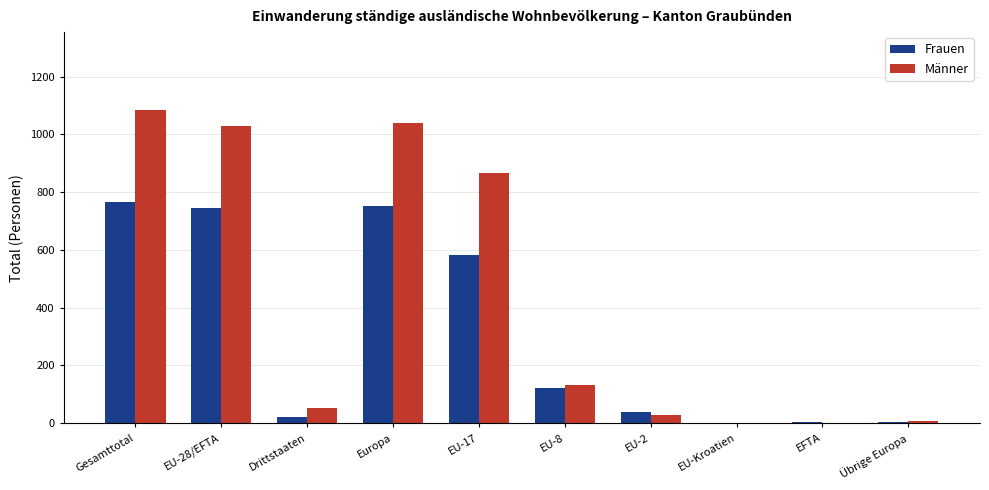

Which label corresponds to the largest value in the chart?

Gesamttotal